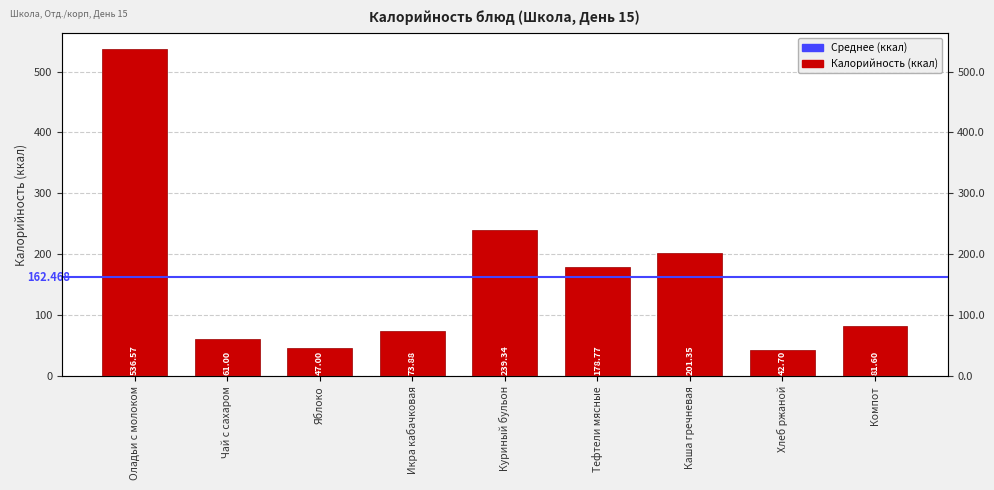

Where does the data first go above 81?

Оладьи с молоком